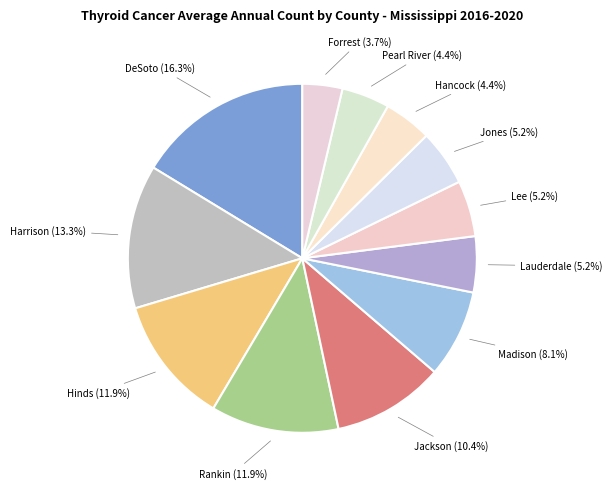

How many segments does this pie chart have?

12